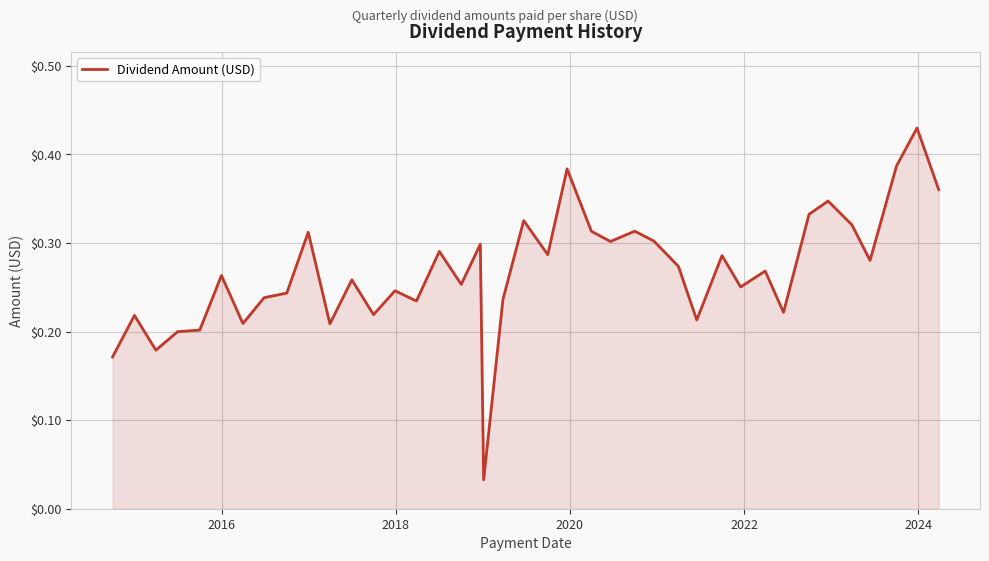

Does the chart have visible grid lines?

Yes